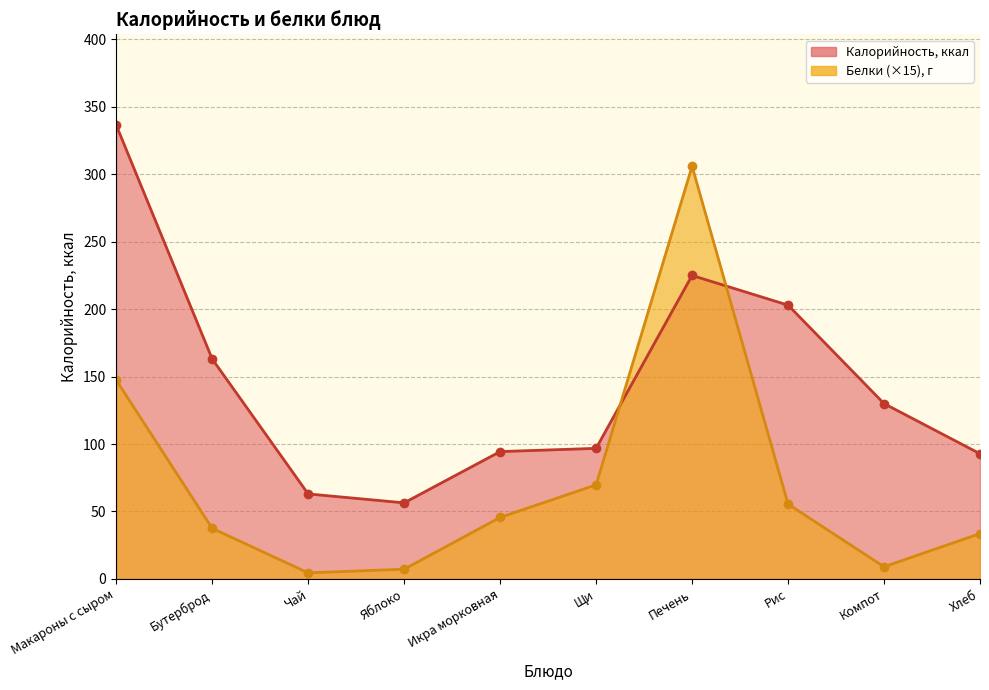

True or false: Белки has a value of 9.0 at Компот.

True